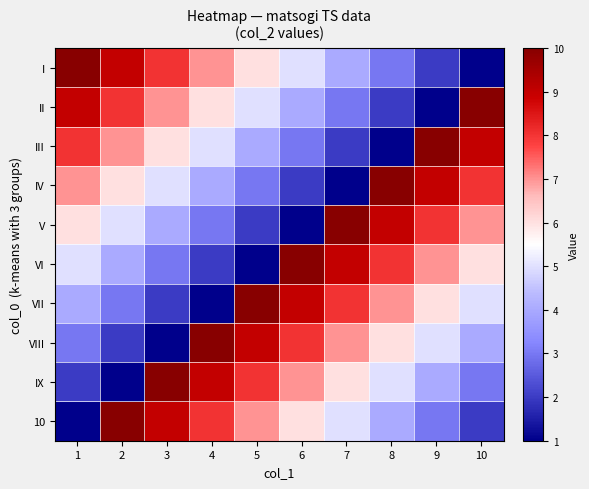

At how many categories does at least one series exceed 5?

10